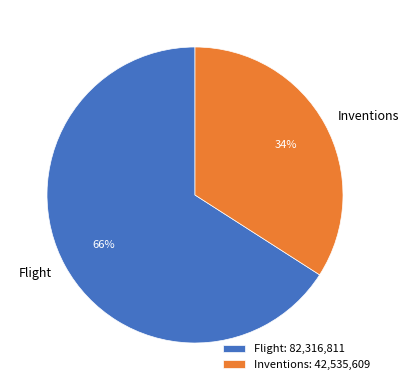

Between Flight and Inventions, which is larger?

Flight